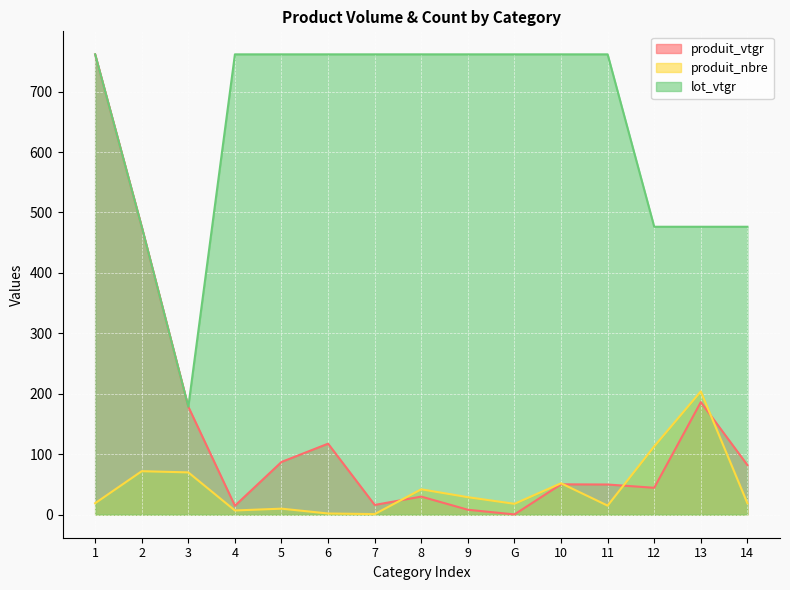

At which category is the sum across all series the highest?

1